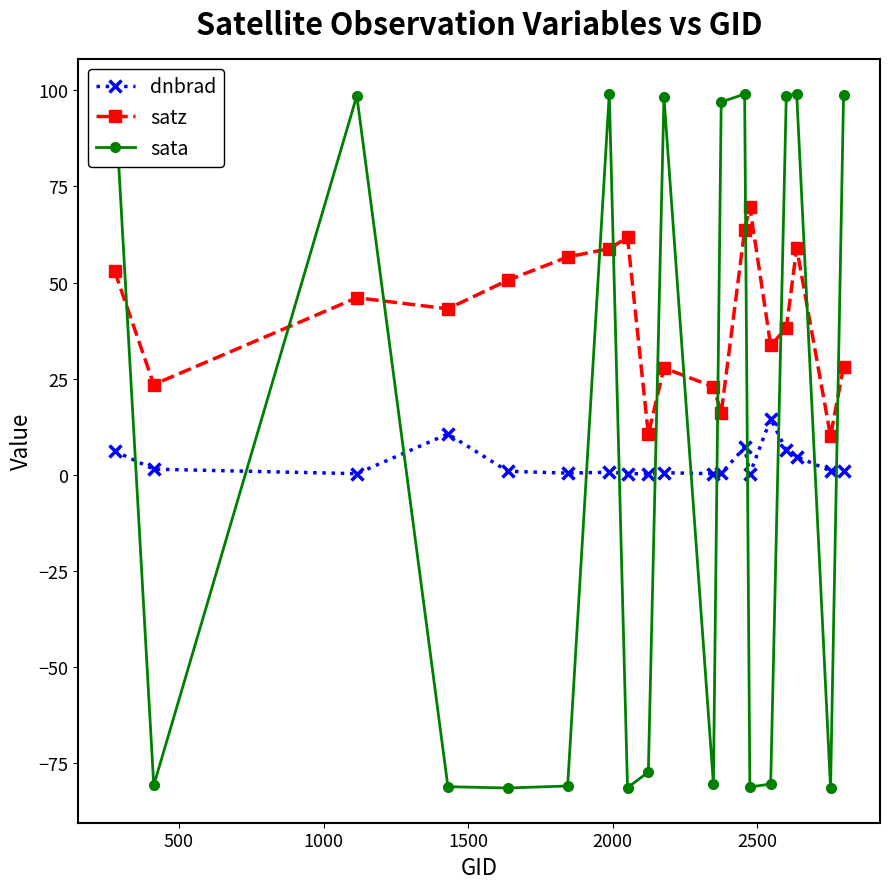

How many lines are shown in the chart?

3